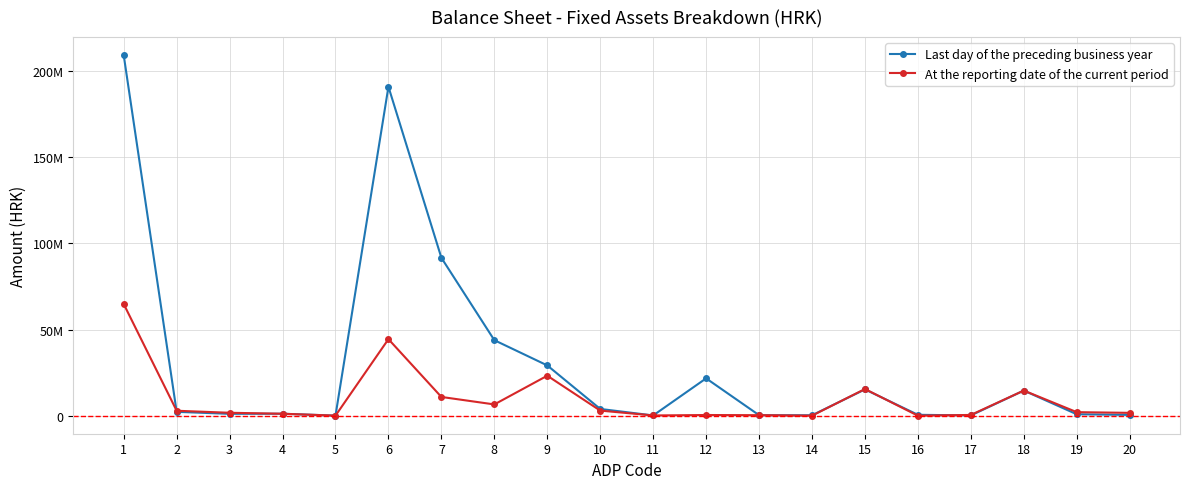

Does the chart have visible grid lines?

Yes